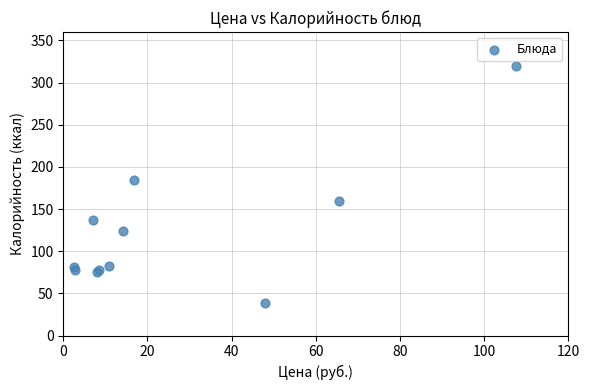

What Y value in the scatter plot is closest to 179?

184